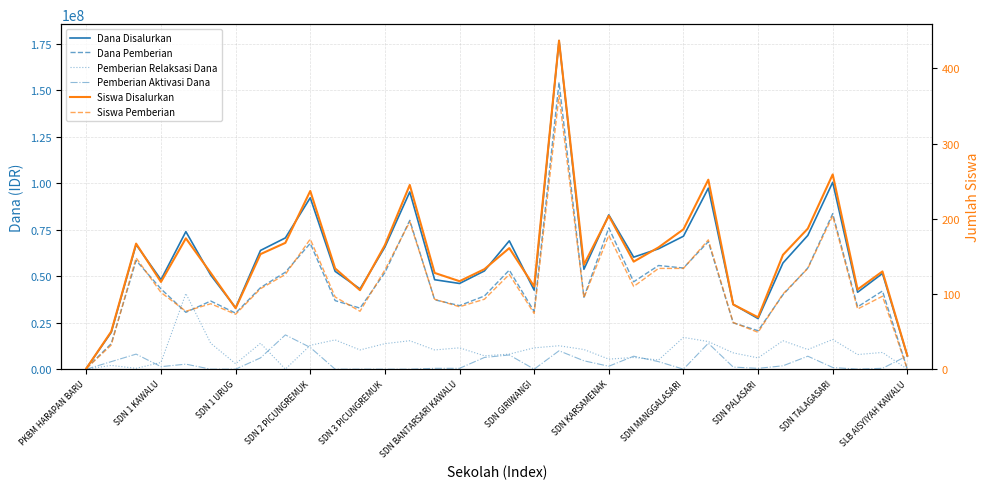

What is the difference between the maximum and minimum values in the Pemberian Relaksasi Dana series?

40725000